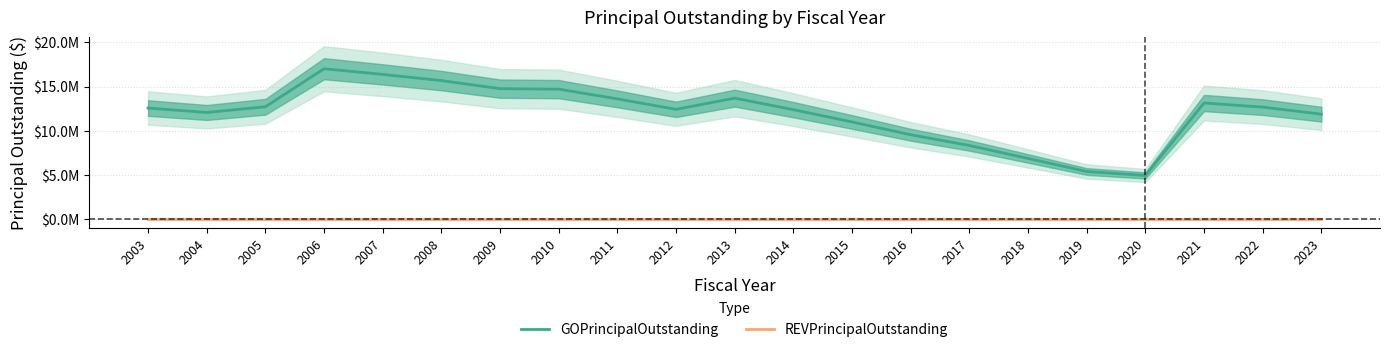

Where does the GOPrincipalOutstanding series first go above 12570000?

2005